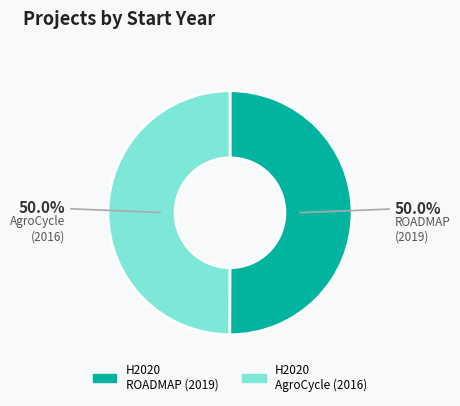

The H2020 ROADMAP slice represents 63% of the pie. True or false?

False